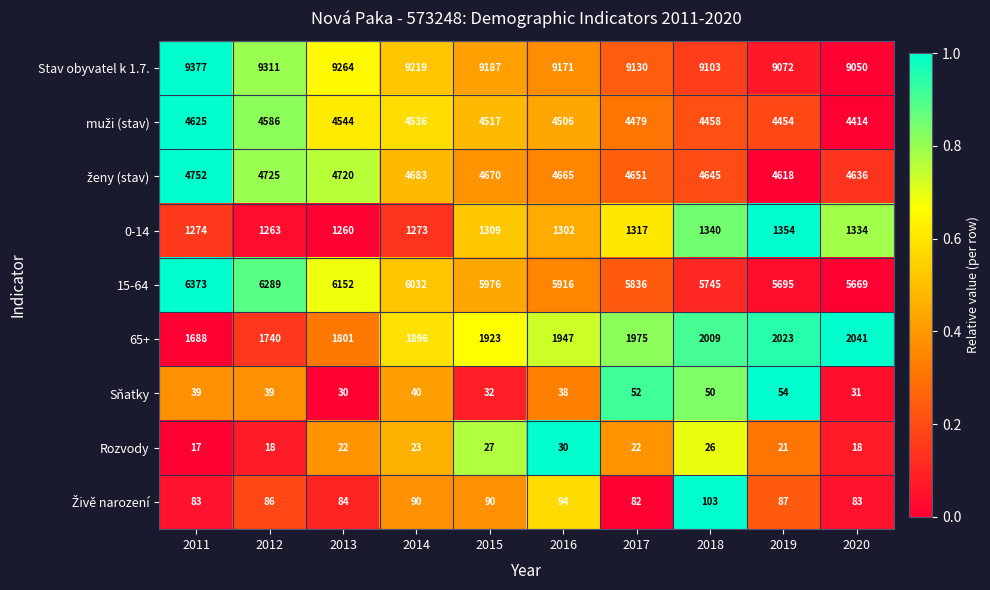

Which series has the widest spread of values?

15-64